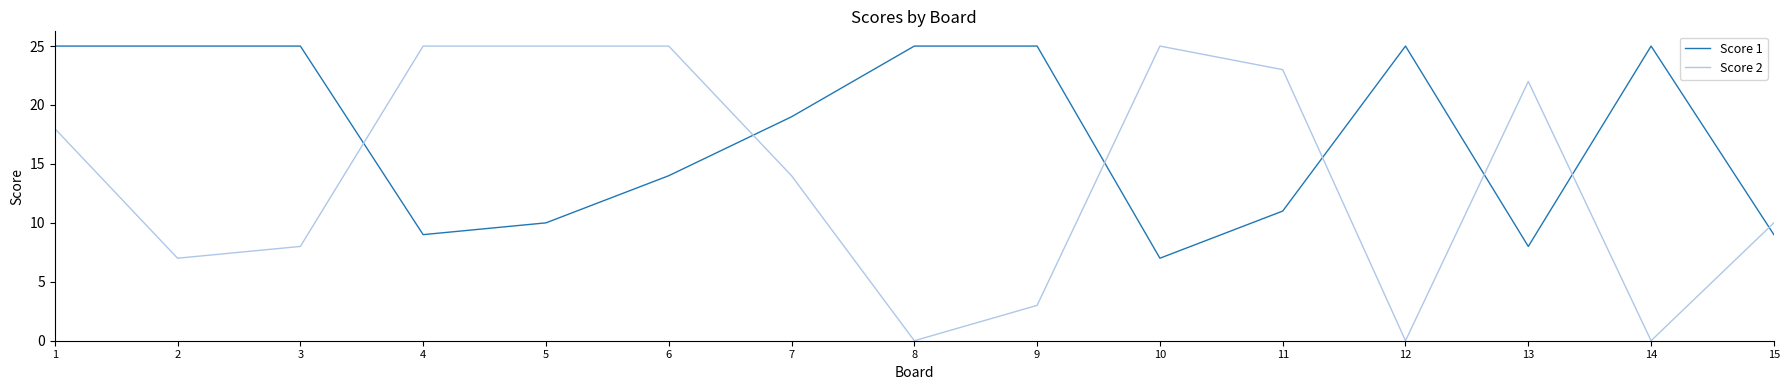

Between 3 and 14, which series saw the biggest shift?

Score 2